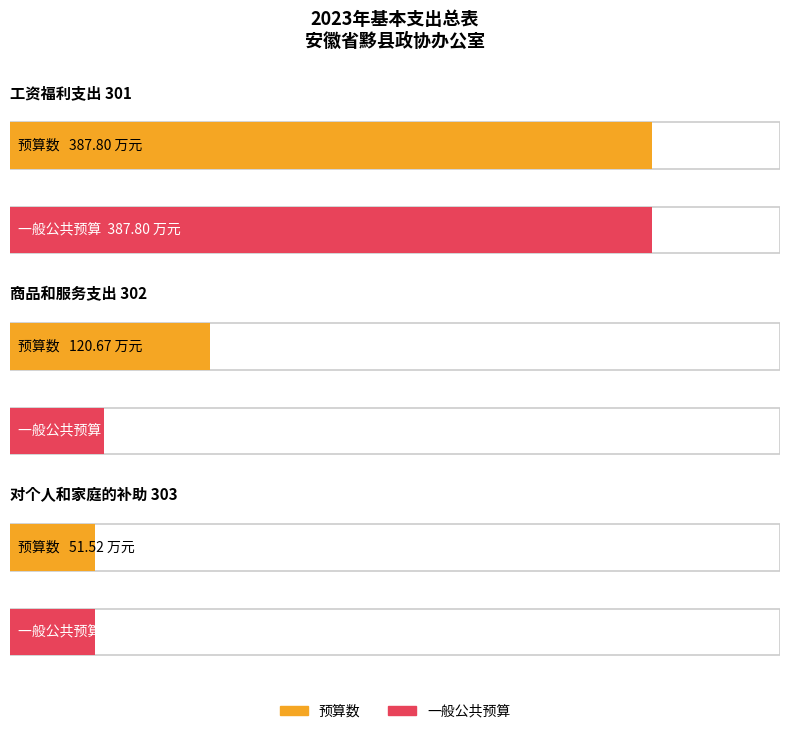

What is the sum of the 预算数 values at 工资福利支出 301 and 商品和服务支出 302?

508.5